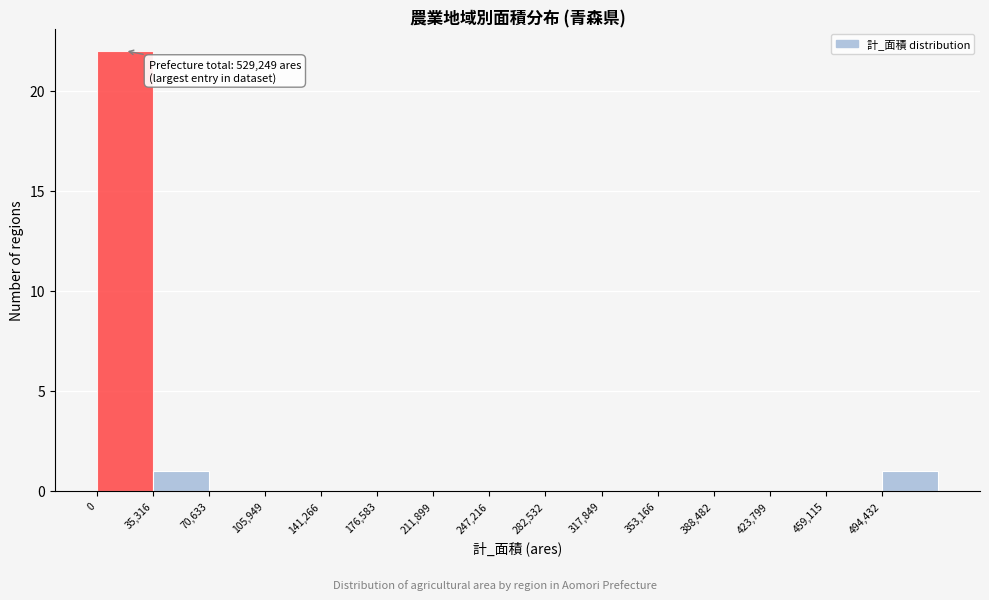

Which range on the x-axis has the tallest bar?

0 to 35000